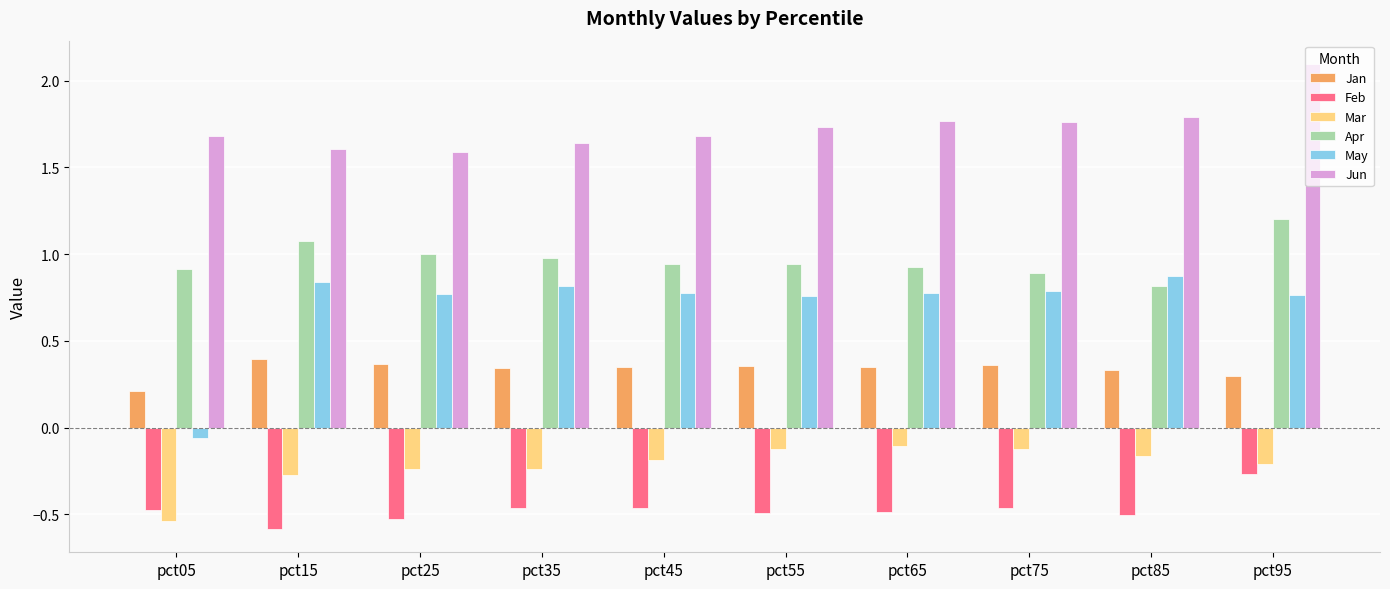

True or false: Mar has a value of -0.1 at pct65.

True